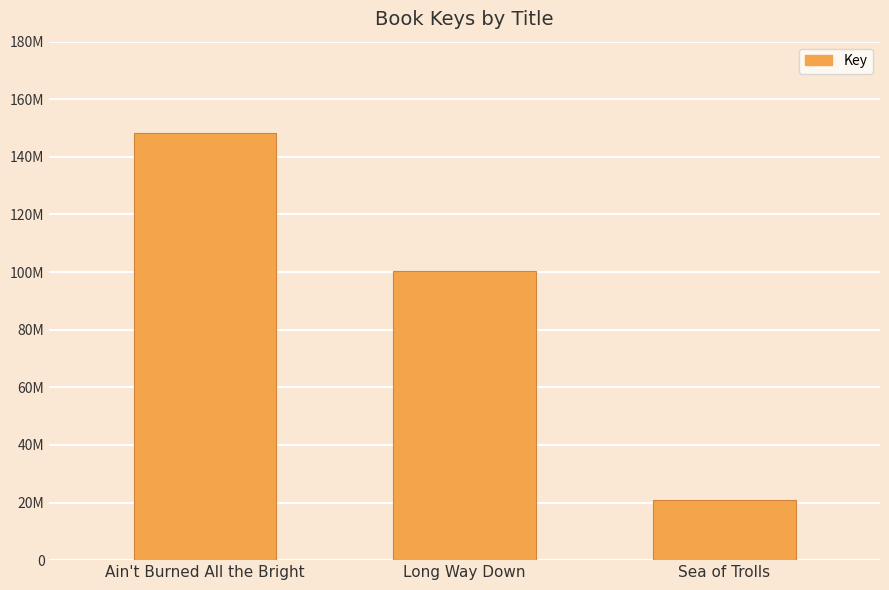

Does the chart contain any negative values?

No